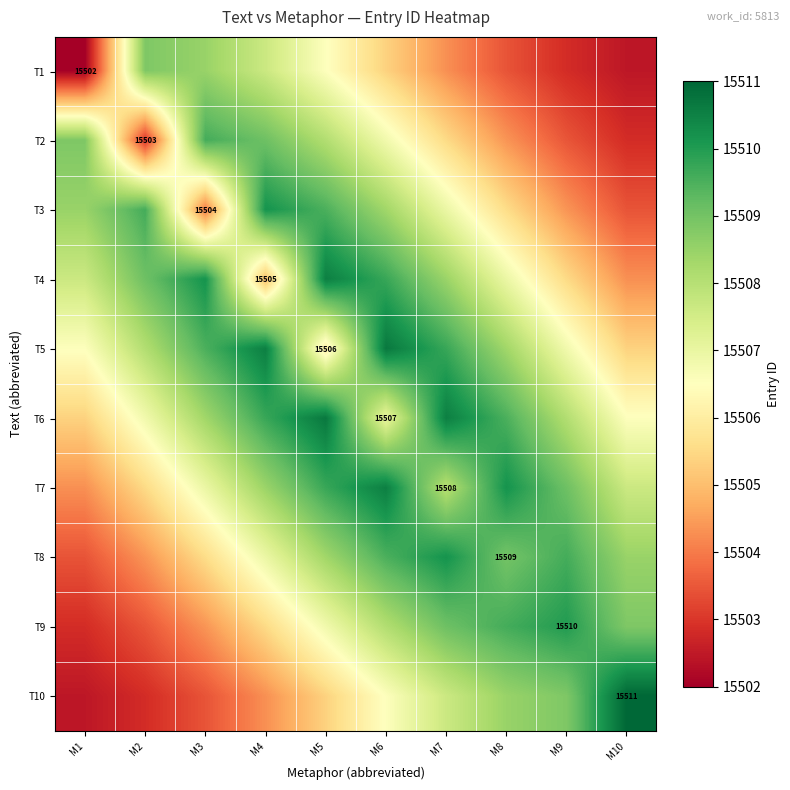

What is the sum of the T10 values at M3 and M9?

31012.3